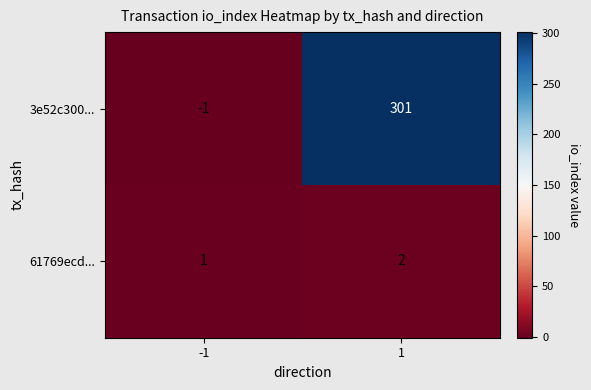

Which series has the largest total across all categories?

3e52c300...